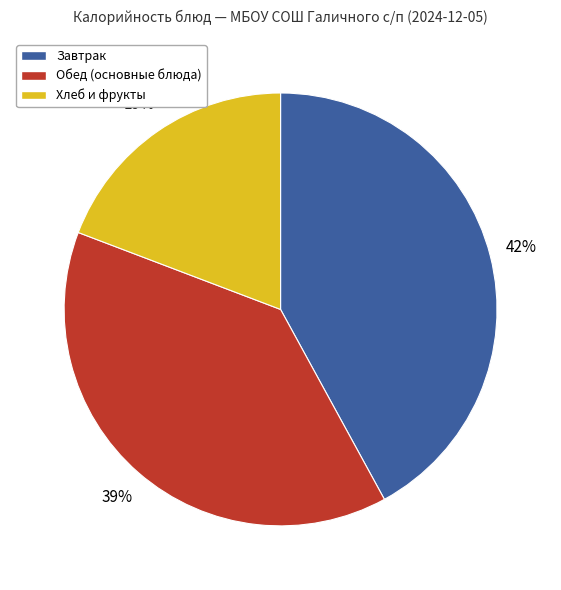

True or false: Хлеб и фрукты accounts for 19% of the total.

True